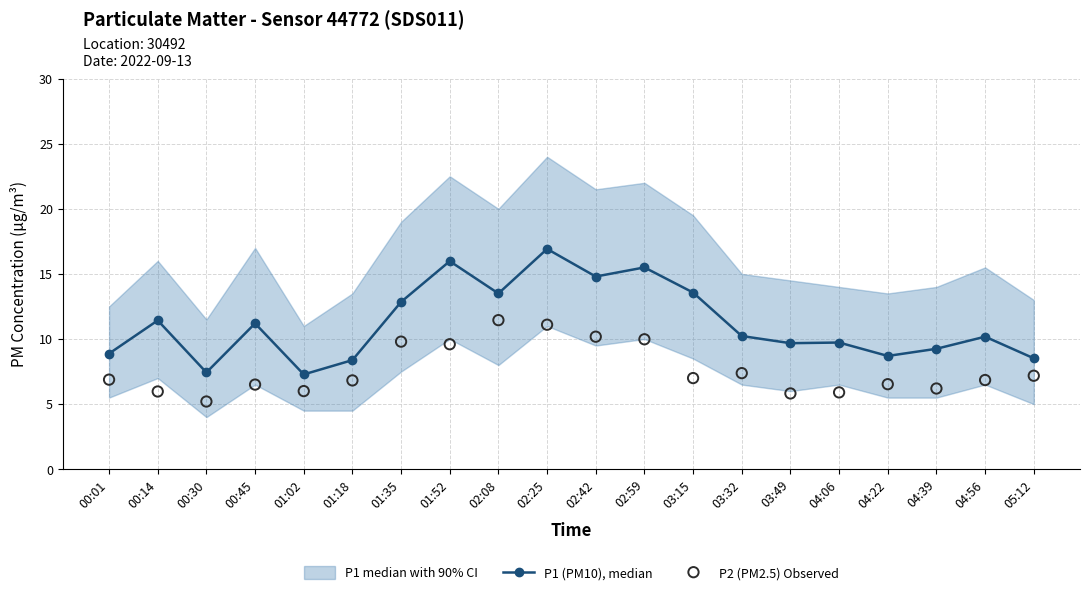

At how many categories does at least one series exceed 7?

20